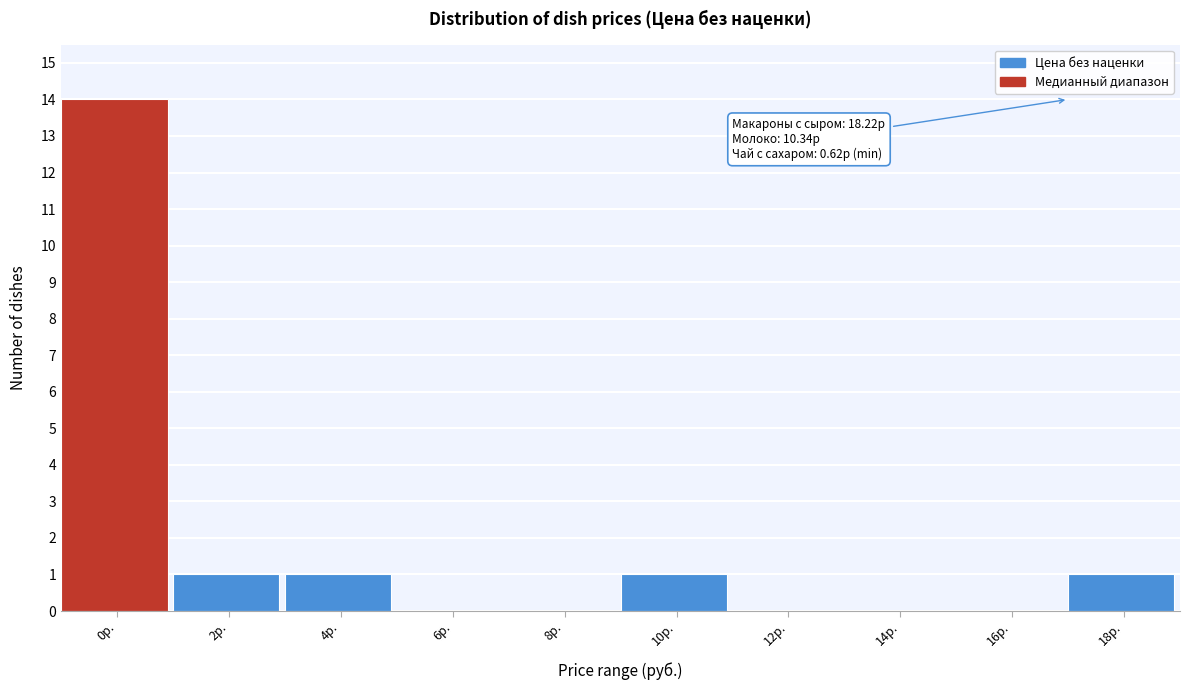

Reading left to right, list all the values displayed in this chart.

0р.=14	2р.=1	4р.=1	6р.=0	8р.=0	10р.=1	12р.=0	14р.=0	16р.=0	18р.=1